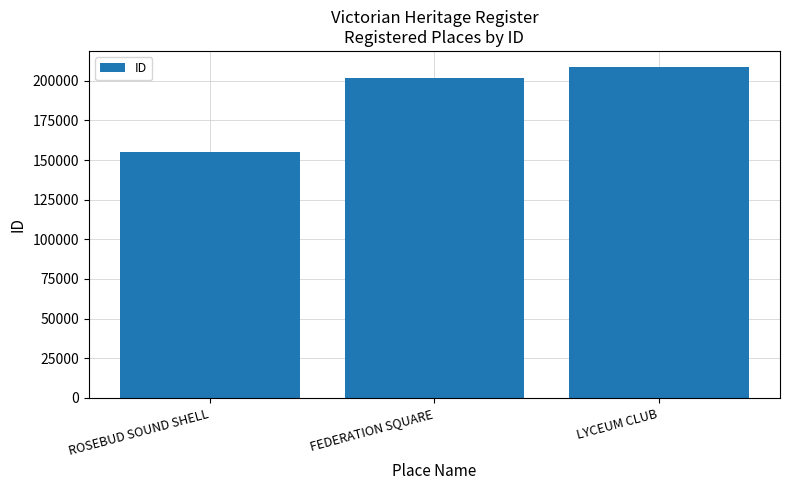

What is the label of the 2nd bar from the left?

FEDERATION SQUARE